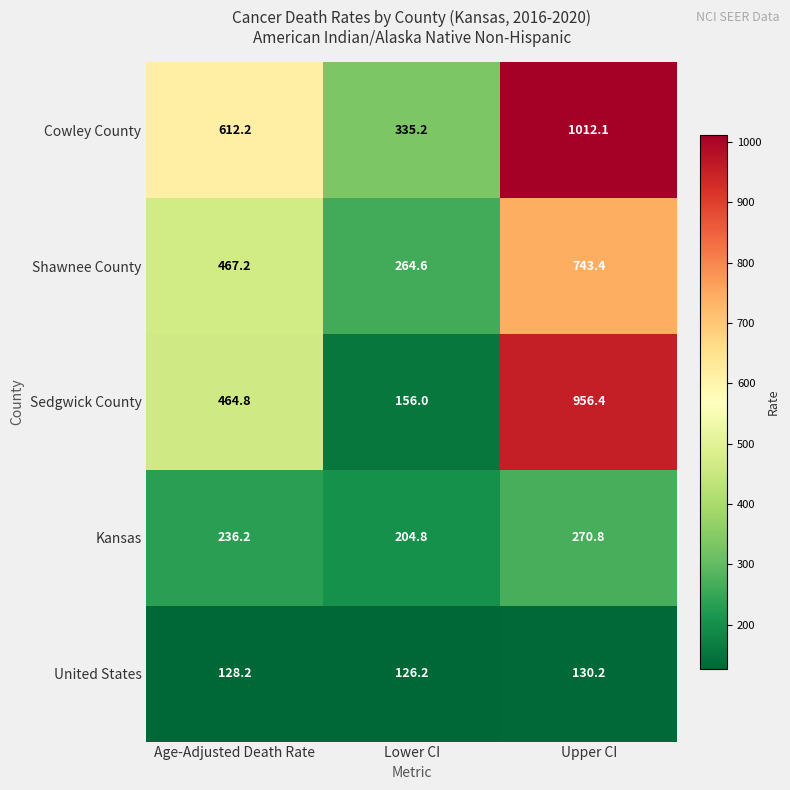

Reading left to right, transcribe all the data shown in this chart.

Cowley County: 612.2	335.2	1012.1
Shawnee County: 467.2	264.6	743.4
Sedgwick County: 464.8	156.0	956.4
Kansas: 236.2	204.8	270.8
United States: 128.2	126.2	130.2